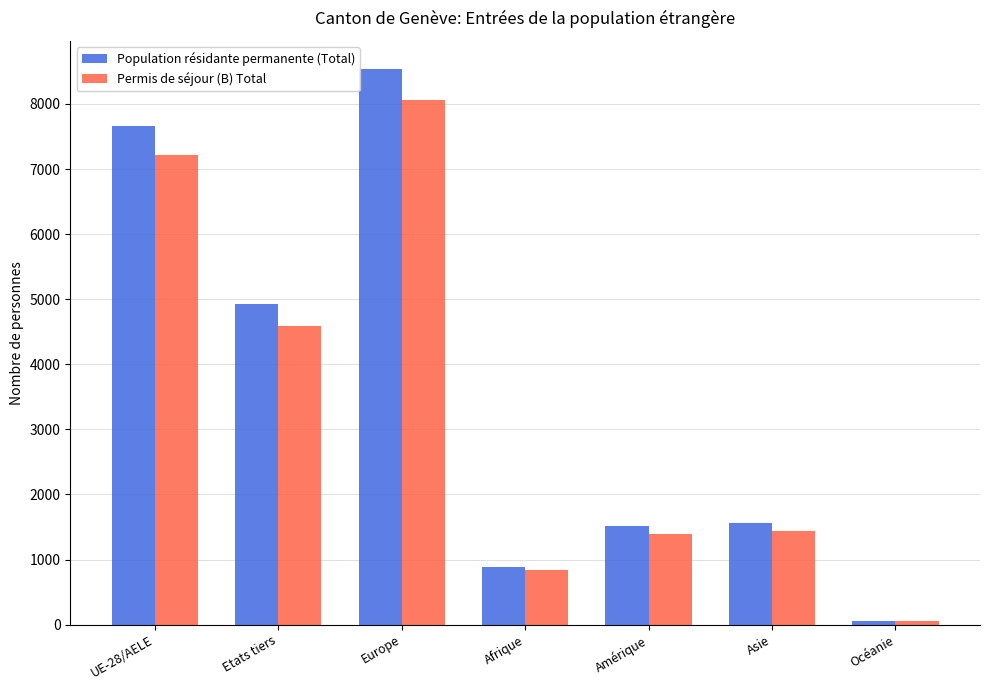

At how many categories does at least one series exceed 4718?

3